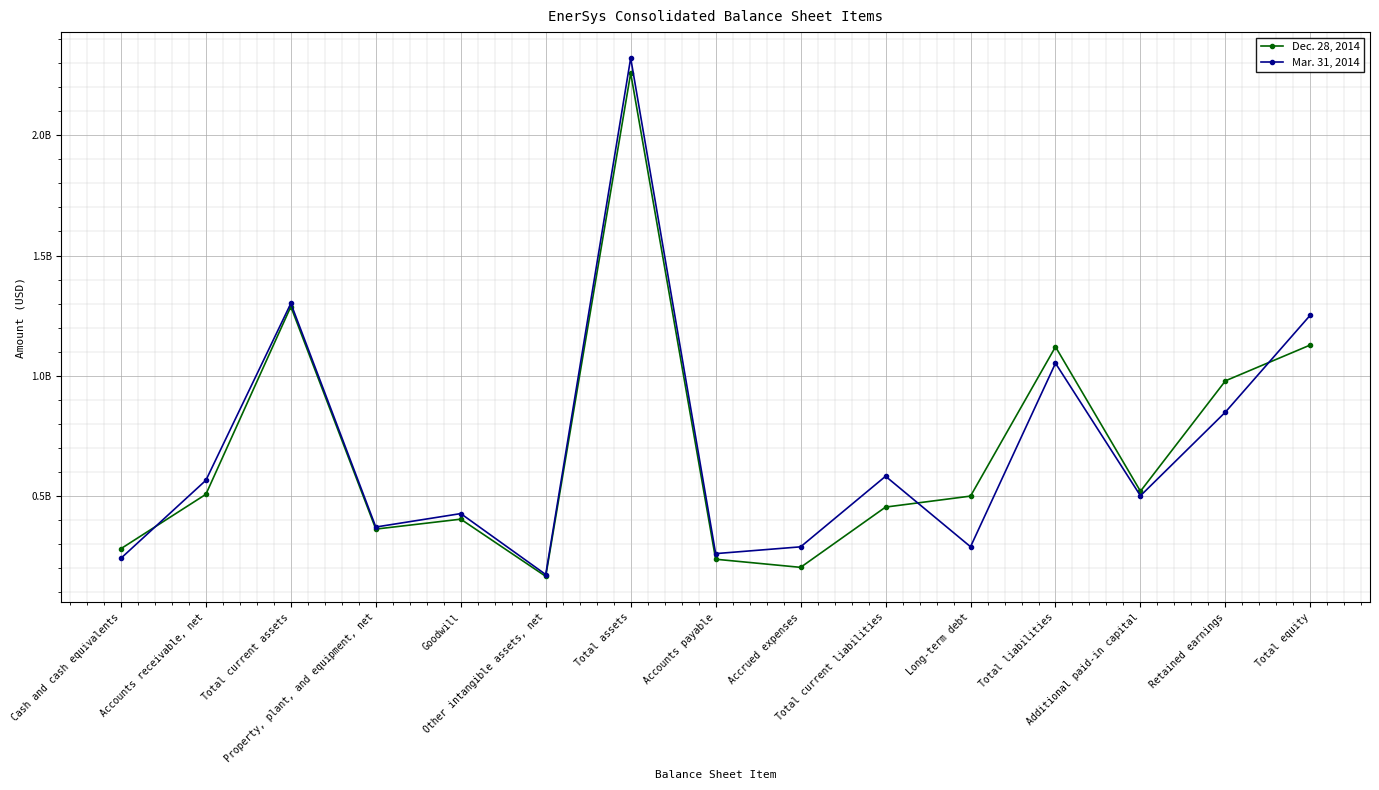

What is the highest value of the Mar. 31, 2014 series?

2321858000